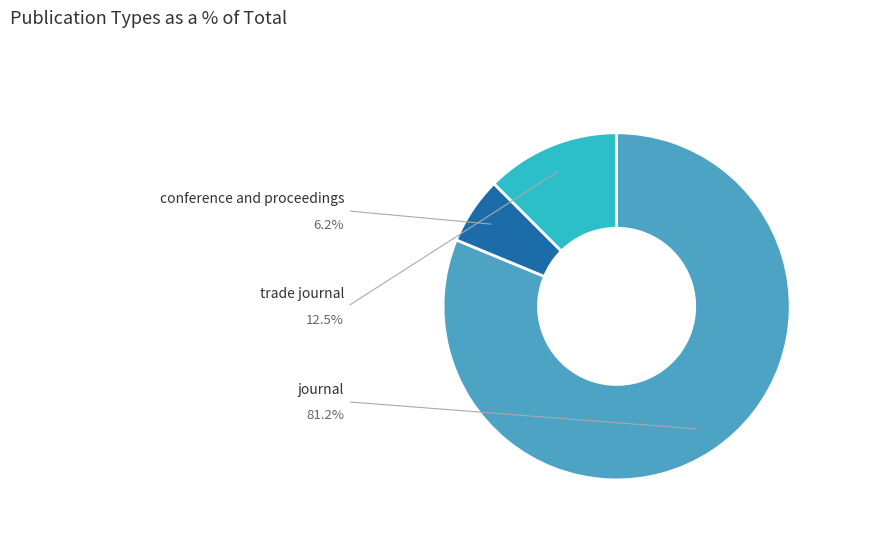

Is there any slice that represents more than half of the pie?

Yes